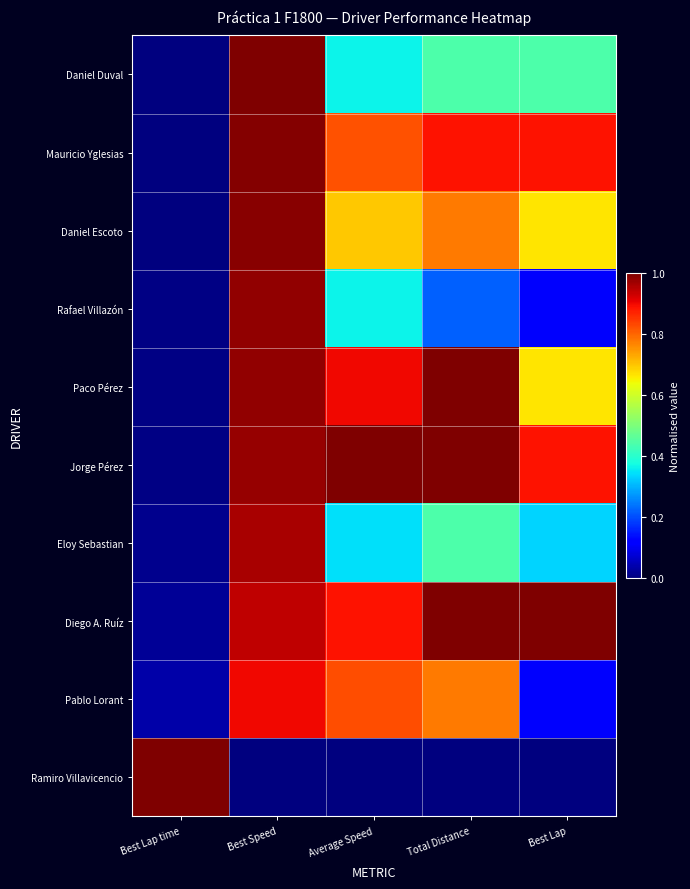

How many categories are shown in the chart?

5